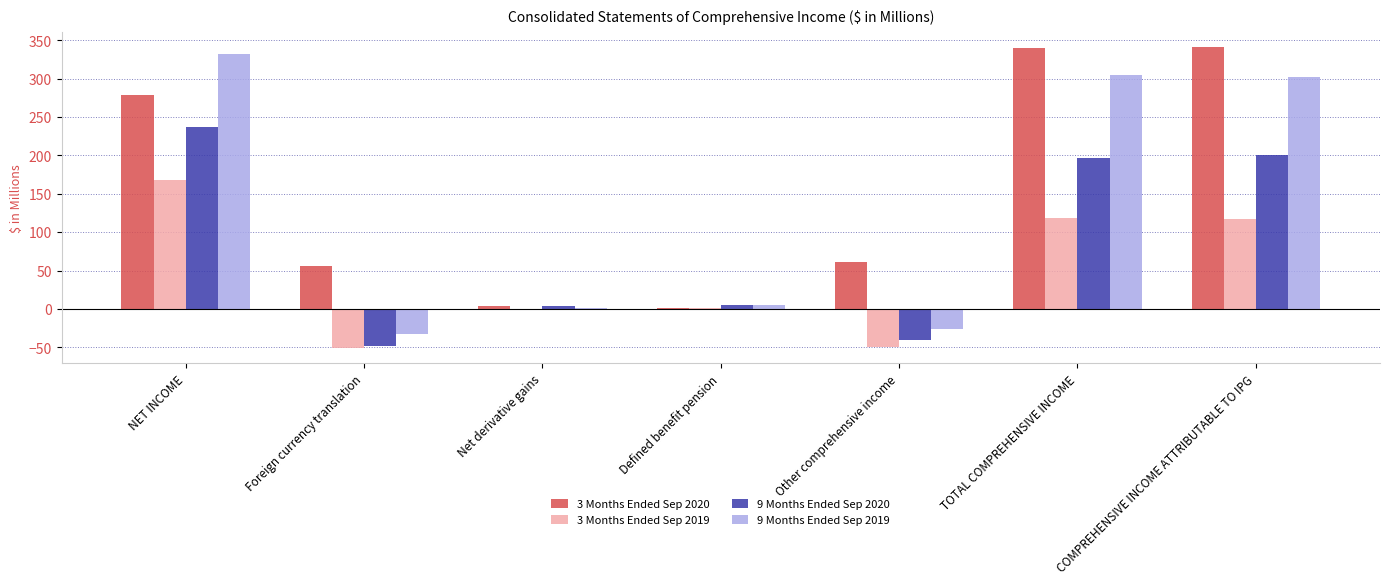

What is the sum of all 3 Months Ended Sep 2020 values?

1083.1